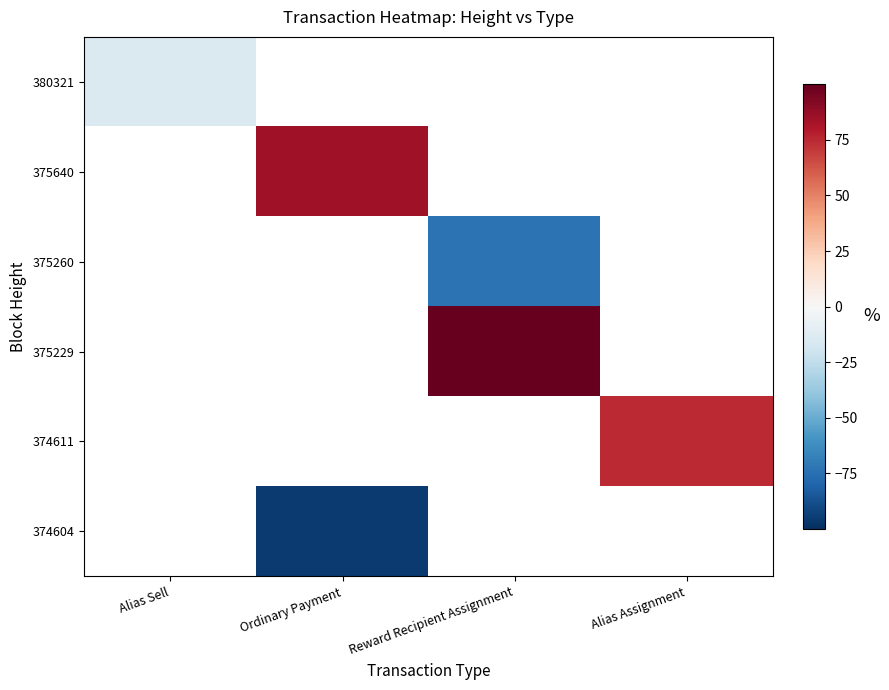

How many values in 375640 are above zero?

1